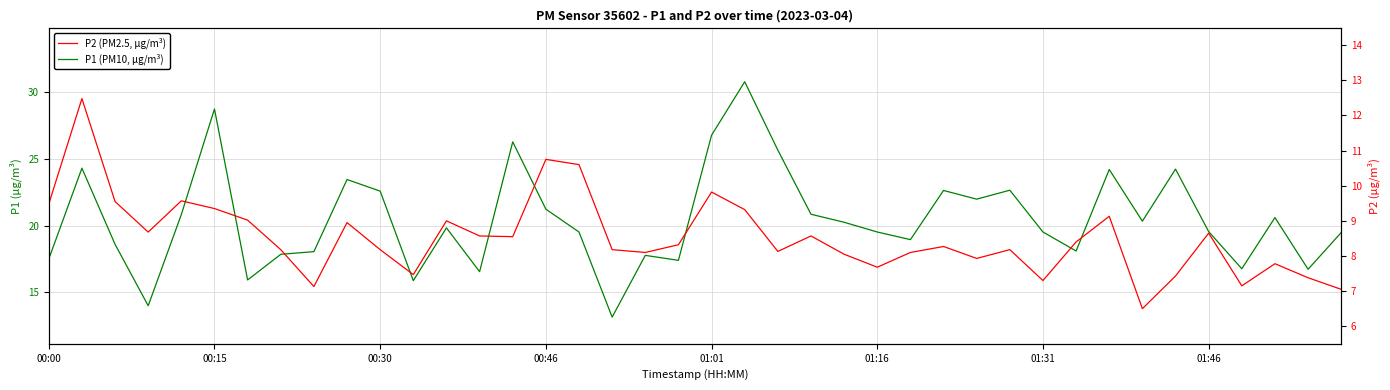

Where does the P2 (lagged reading) series first go above 8?

00:00